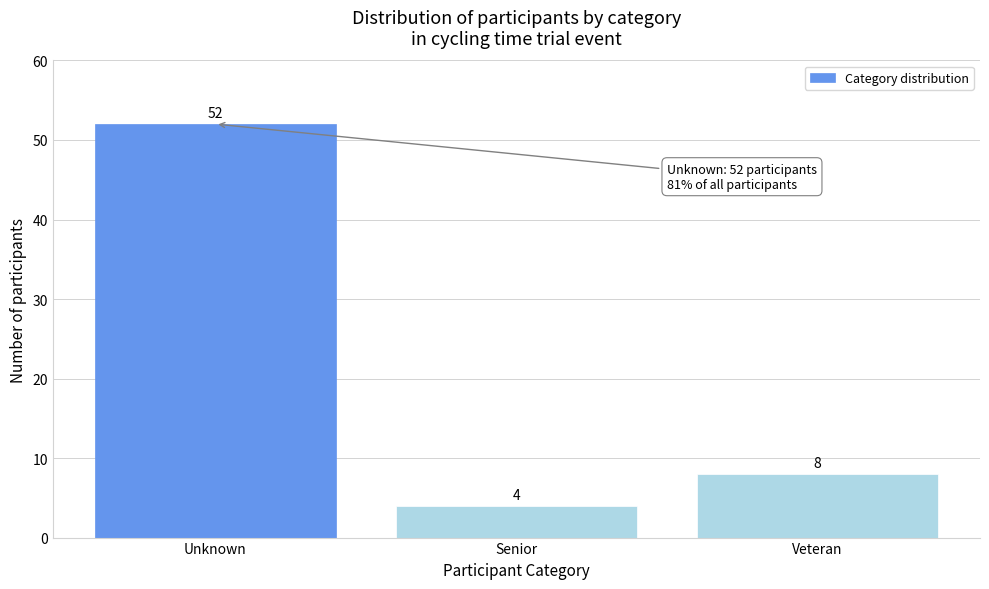

Reading left to right, extract all data points from this chart.

Unknown=52	Senior=4	Veteran=8